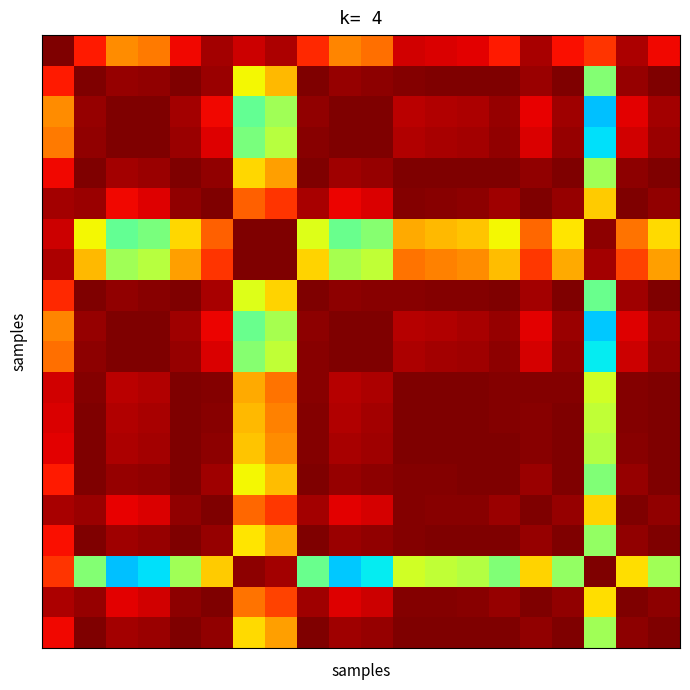

What is the smallest value displayed?

0.3